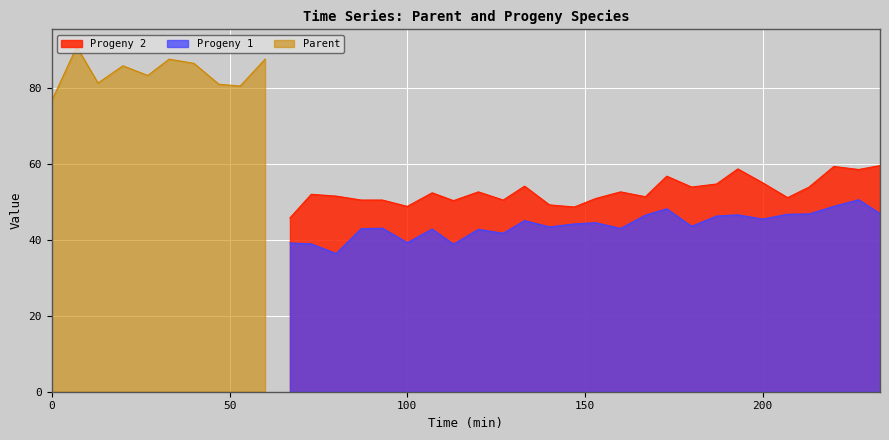

At which category is the sum across all series the highest?

227